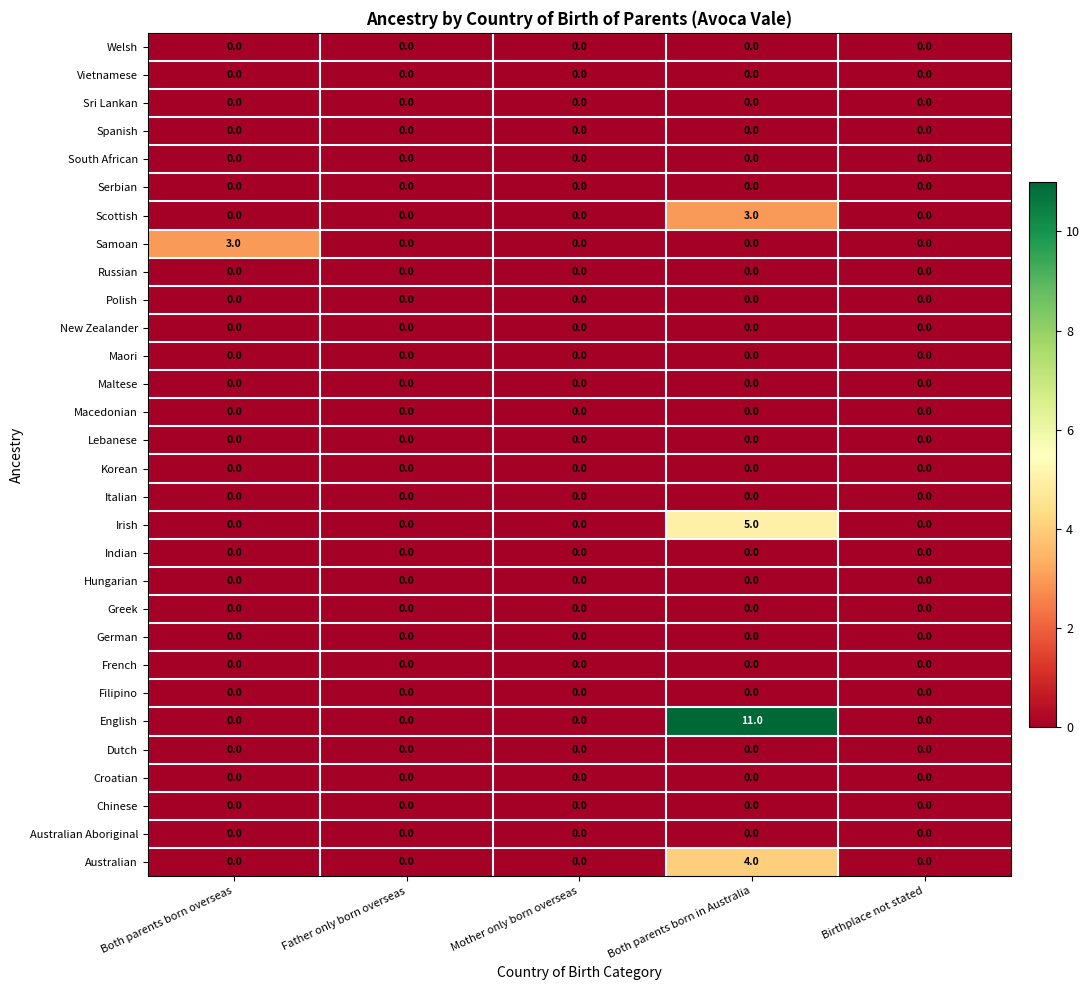

What is the maximum value shown in the chart?

11